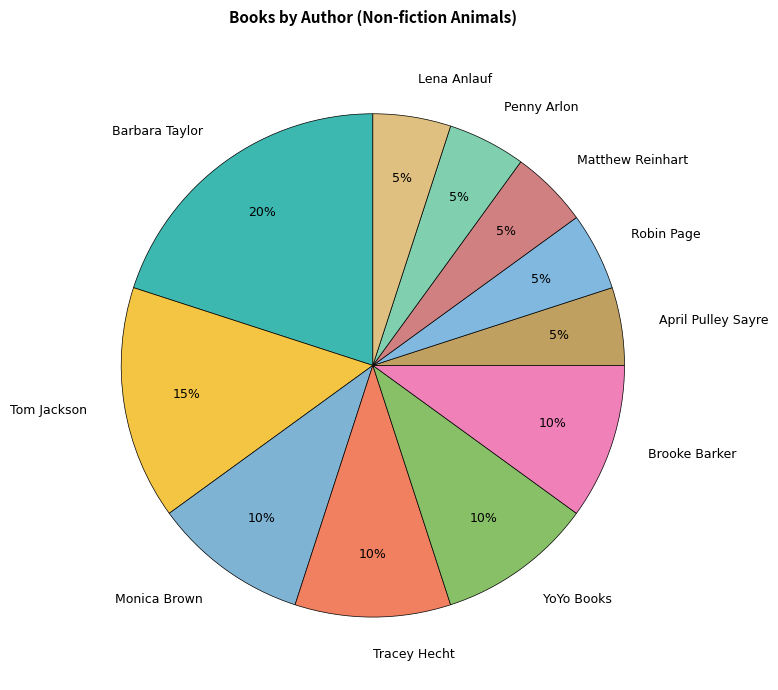

Is there a majority slice in this chart?

No